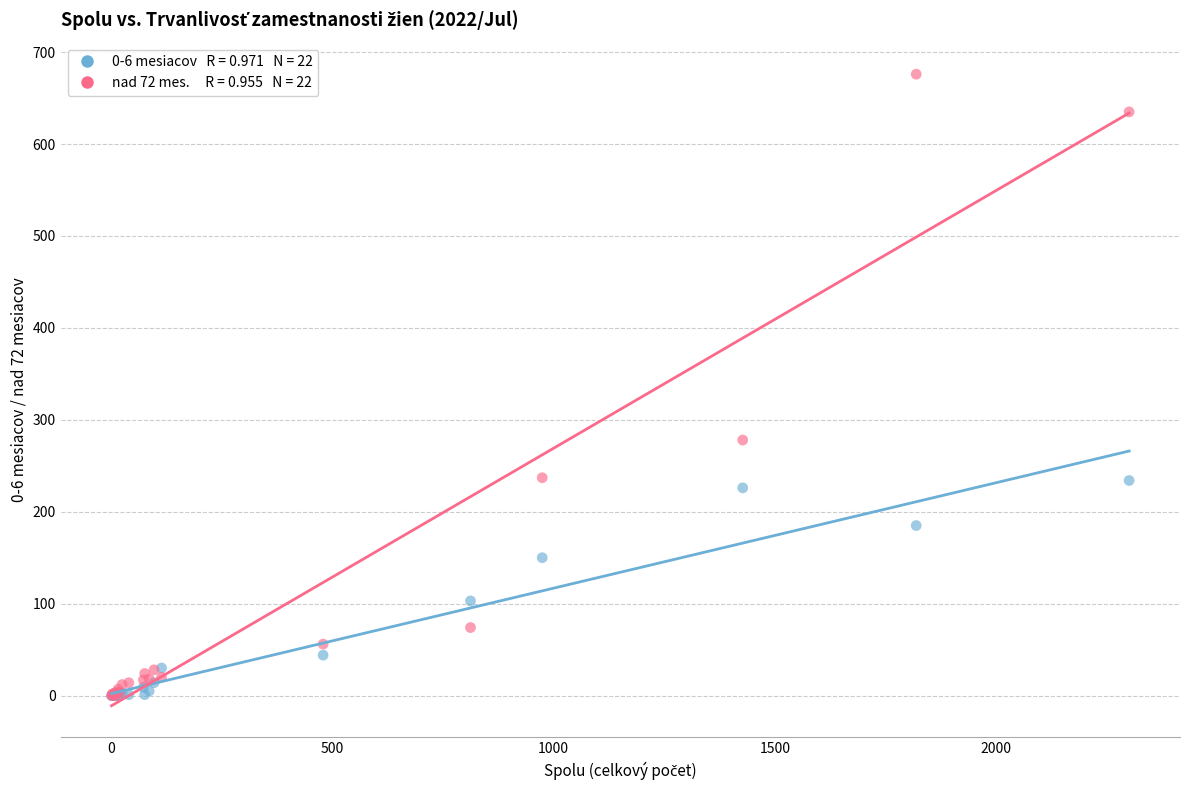

Across all series, what Y value is closest to 338?

278